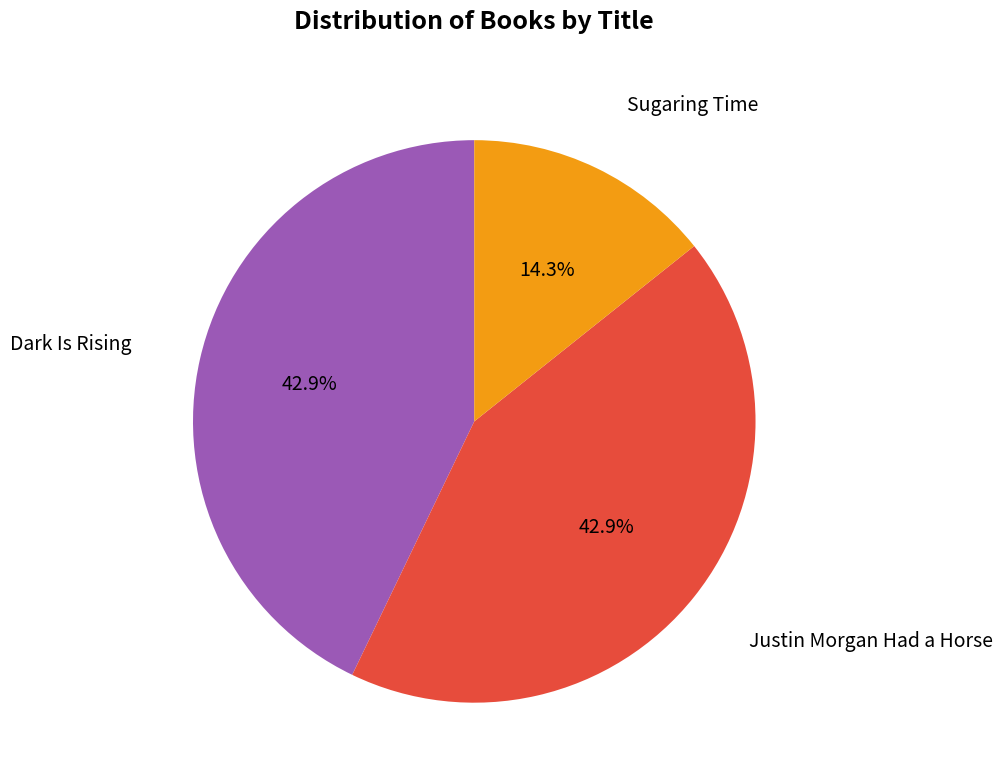

Is there a majority slice in this chart?

No